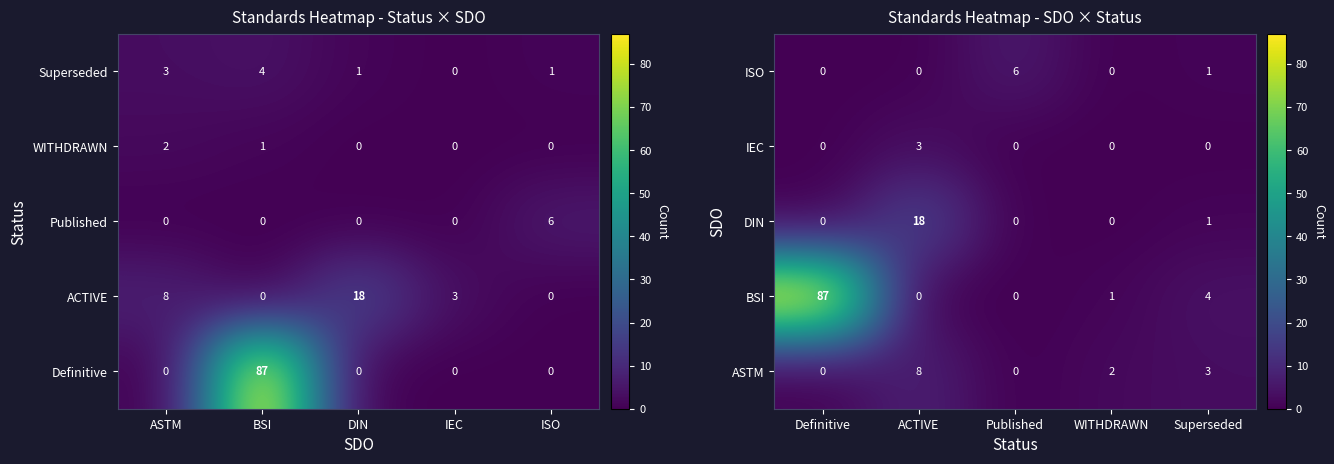

True or false: ISO has a value of 3 at WITHDRAWN.

False